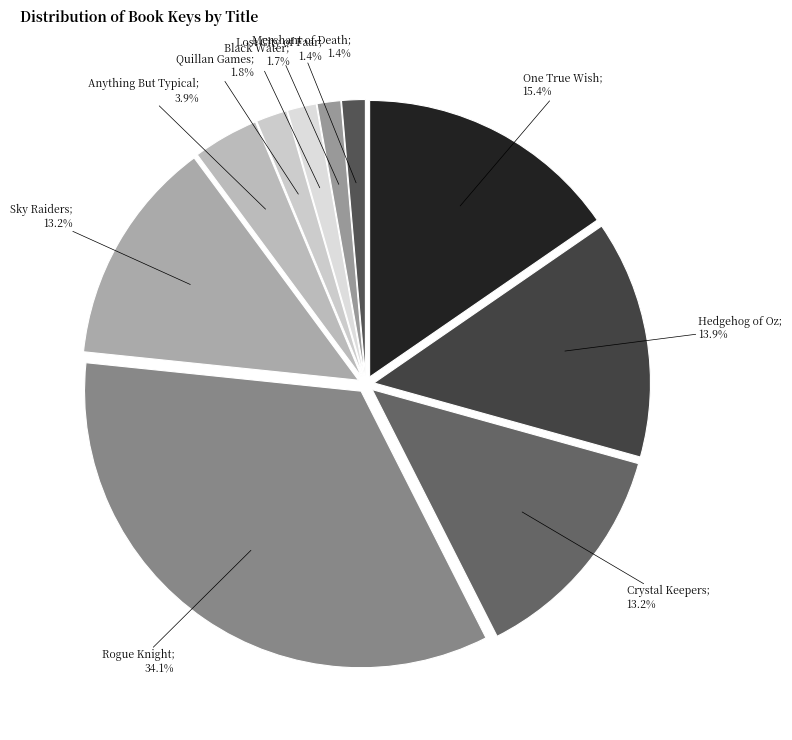

Count the number of slices in the pie.

10